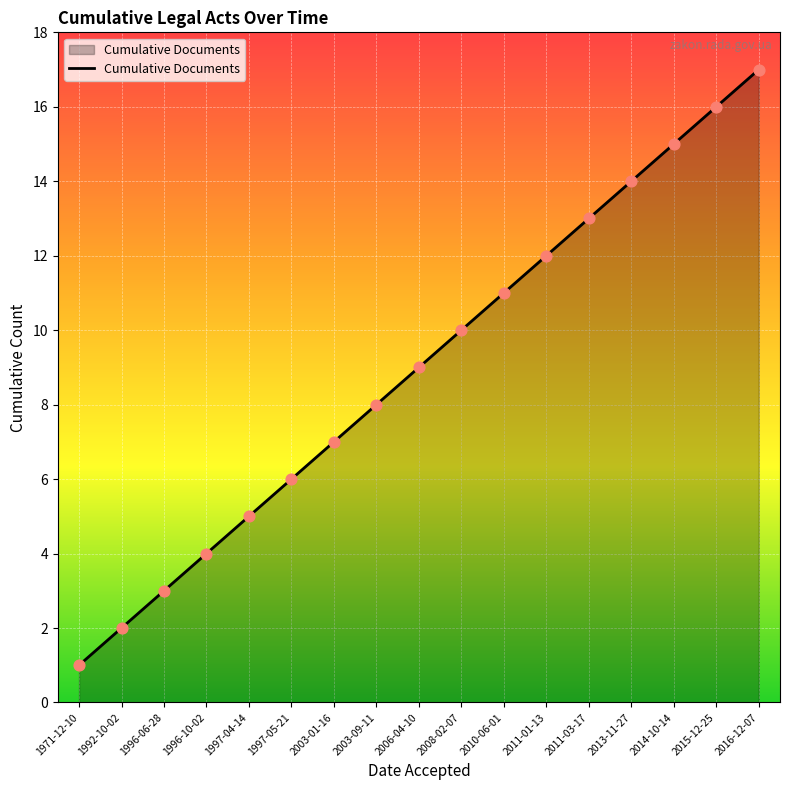

What is the change in value from 2008-02-07 to 2013-11-27?

+4